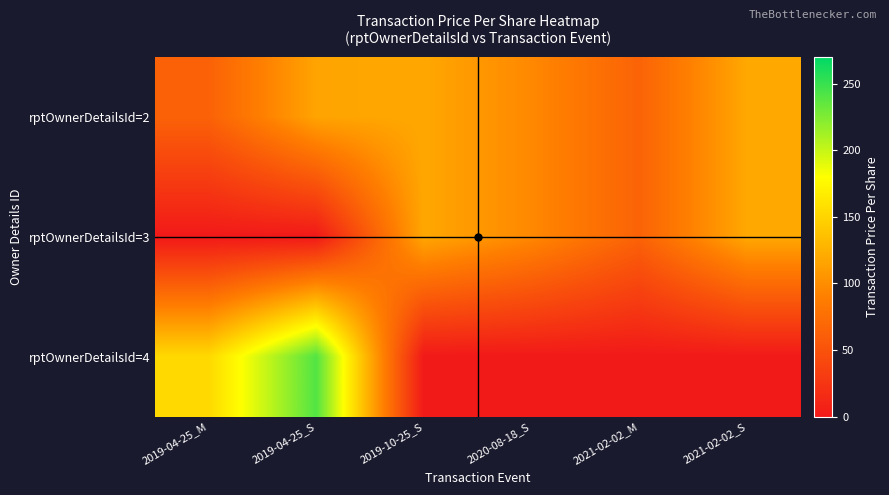

Reading left to right, list all the values displayed in this chart.

rptOwnerDetailsId=2: 2019-04-25_M=64.4	2019-04-25_S=116.2	2019-10-25_S=118.4	2020-08-18_S=96.6	2021-02-02_M=65.4	2021-02-02_S=119.1
rptOwnerDetailsId=3: 2019-04-25_M=0.0	2019-04-25_S=0.0	2019-10-25_S=118.4	2020-08-18_S=96.6	2021-02-02_M=65.4	2021-02-02_S=119.1
rptOwnerDetailsId=4: 2019-04-25_M=153.3	2019-04-25_S=240.7	2019-10-25_S=0.0	2020-08-18_S=0.0	2021-02-02_M=0.0	2021-02-02_S=0.0